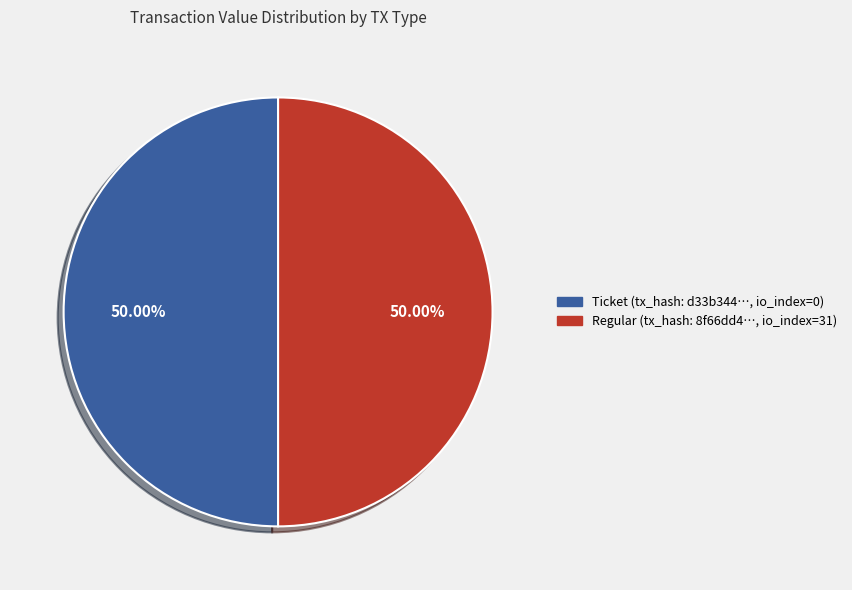

Rank the categories by value from highest to lowest.

Regular (io_index=31), Ticket (io_index=0)